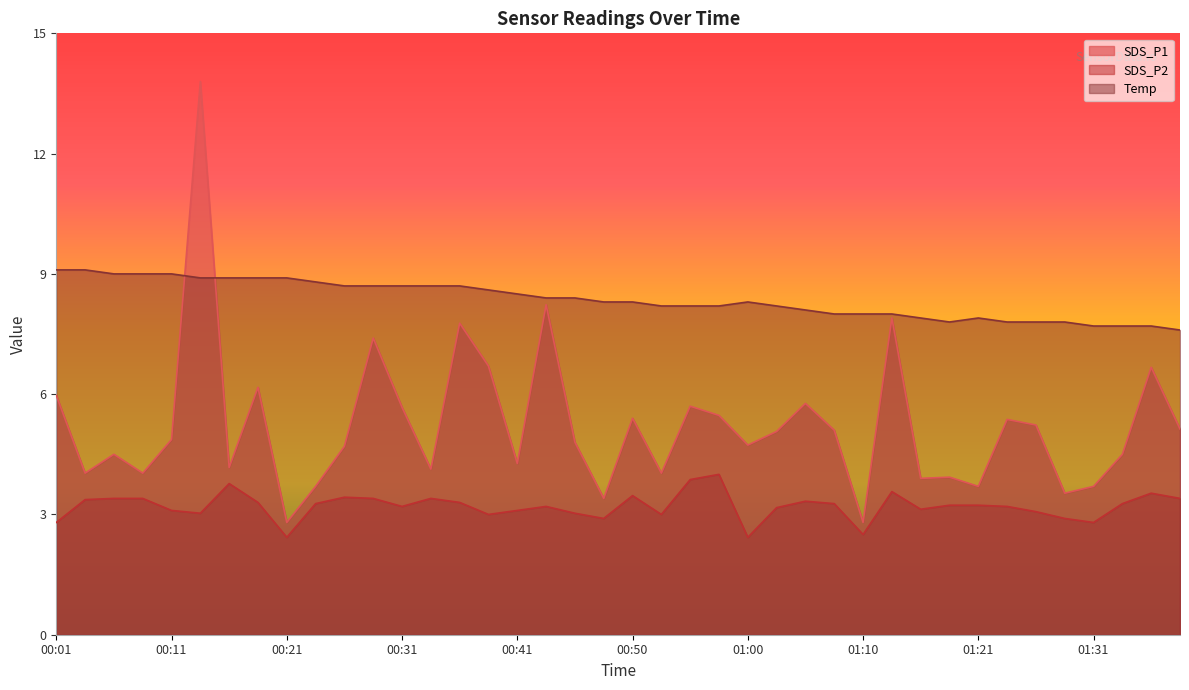

True or false: SDS_P1 has more than 0 points higher than both neighbors.

True